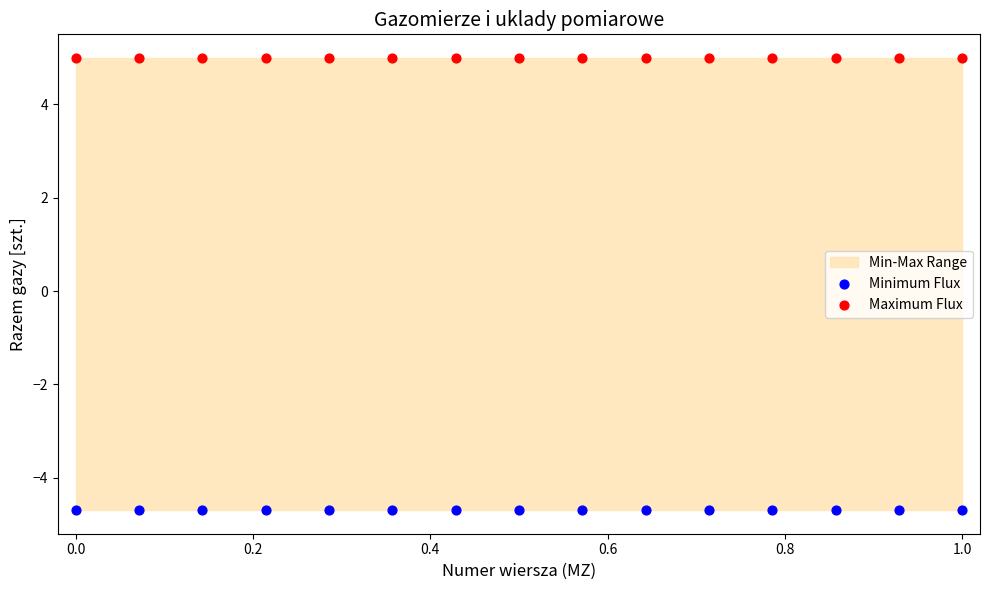

Which series reaches the minimum Y coordinate?

Minimum Flux